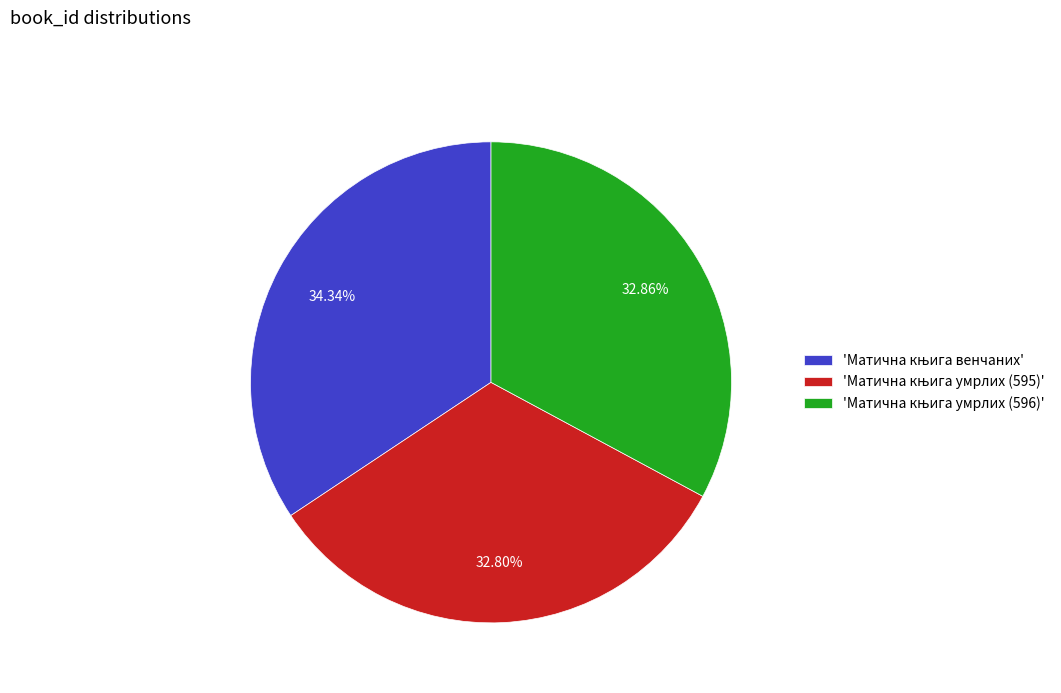

Is there a majority slice in this chart?

No